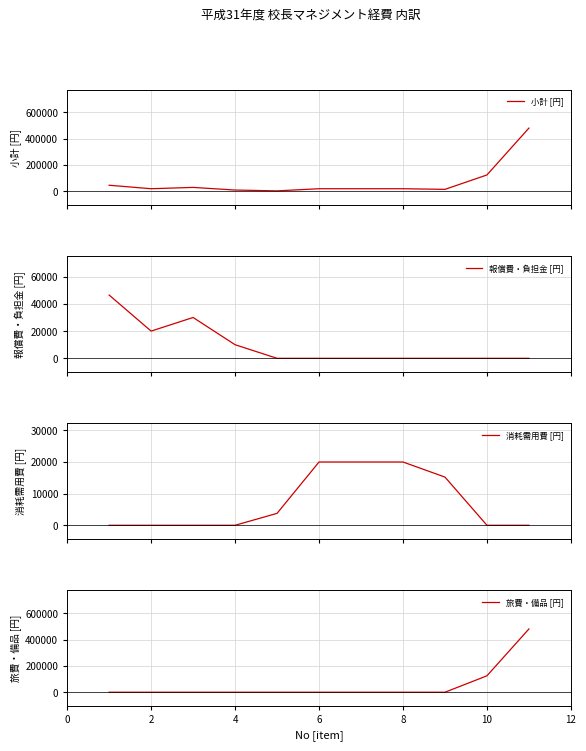

What is the average value of the 旅費・備品 [円] series?

54956